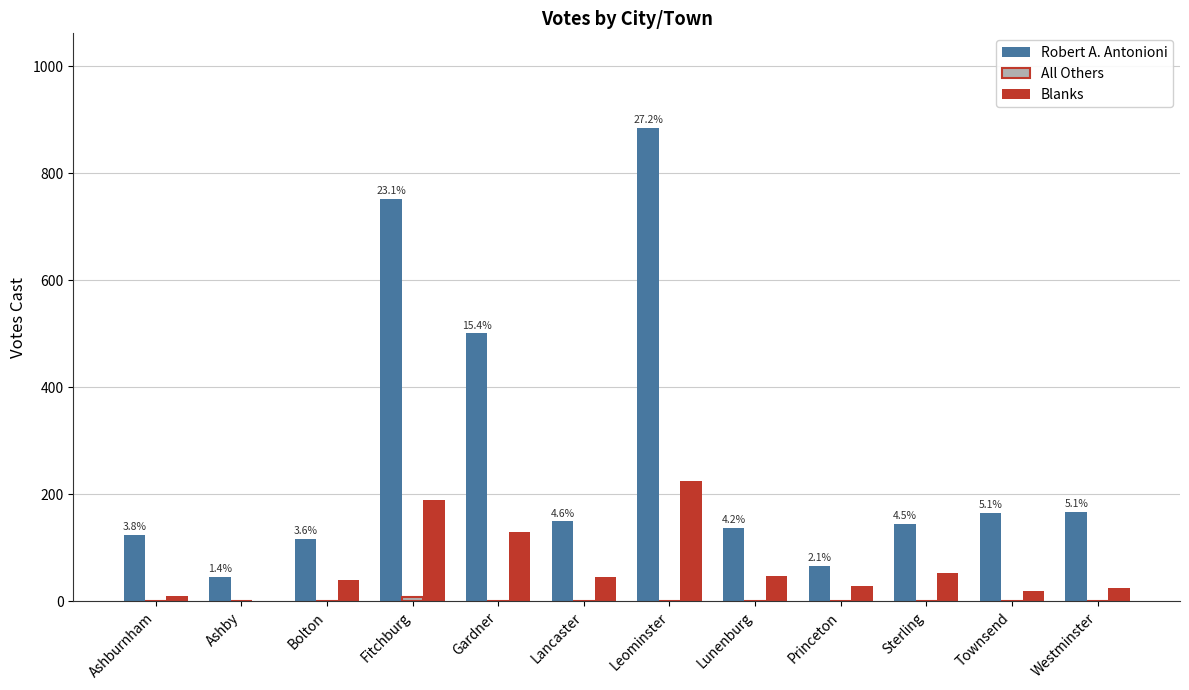

Are the bars horizontal?

No